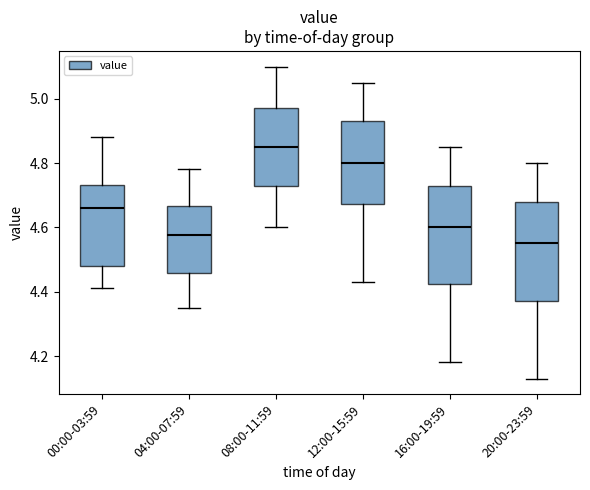

Reading left to right, read every box against the y-axis: the position of its median line, the range the box covers, and the ends of its whiskers. The values are not printed on the chart, so give them approximately, as read against the axis.

00:00-03:59: median 4.66, box 4.48 to 4.74, whiskers 4.42 to 4.88
04:00-07:59: median 4.58, box 4.46 to 4.66, whiskers 4.36 to 4.78
08:00-11:59: median 4.86, box 4.74 to 4.98, whiskers 4.60 to 5.10
12:00-15:59: median 4.80, box 4.68 to 4.94, whiskers 4.44 to 5.06
16:00-19:59: median 4.60, box 4.42 to 4.74, whiskers 4.18 to 4.86
20:00-23:59: median 4.56, box 4.38 to 4.68, whiskers 4.14 to 4.80